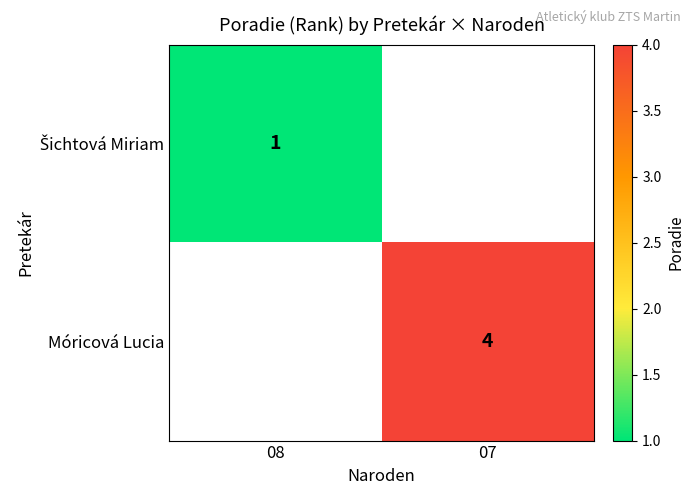

Is it true that Móricová Lucia equals 4 at 07?

True